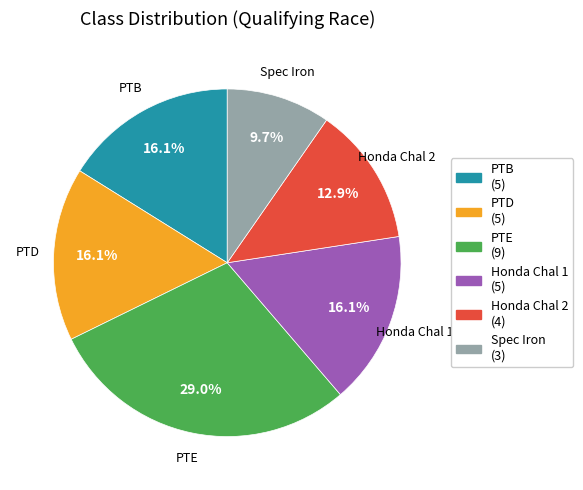

What percentage is NOT represented by Honda Chal 2?

87.1%